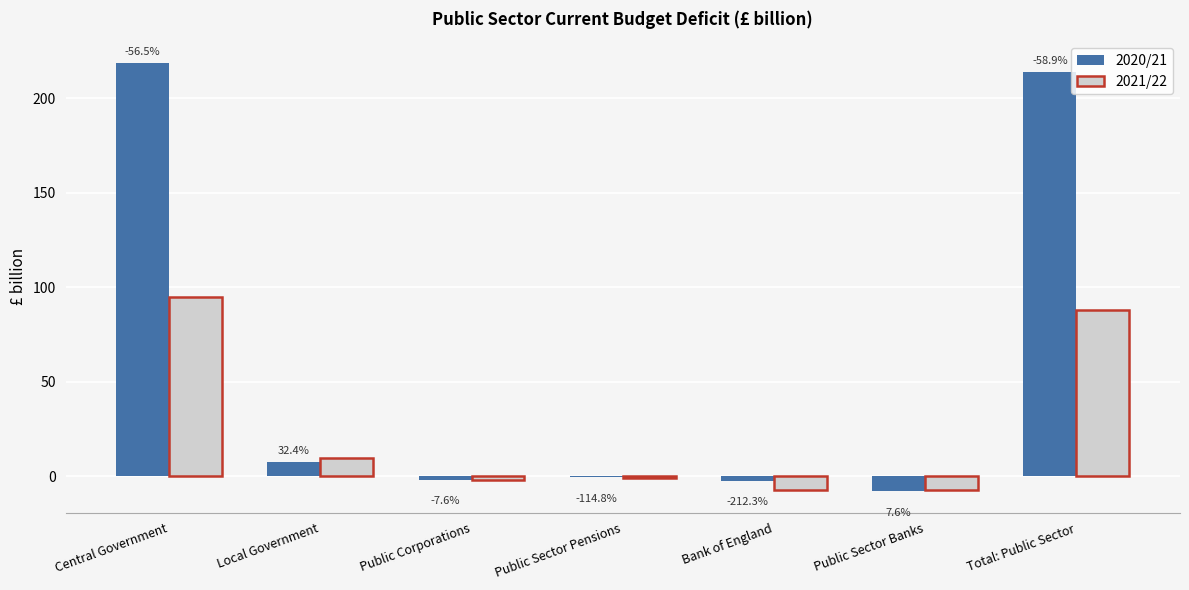

What is the lowest value of the 2021/22 series?

-7.3